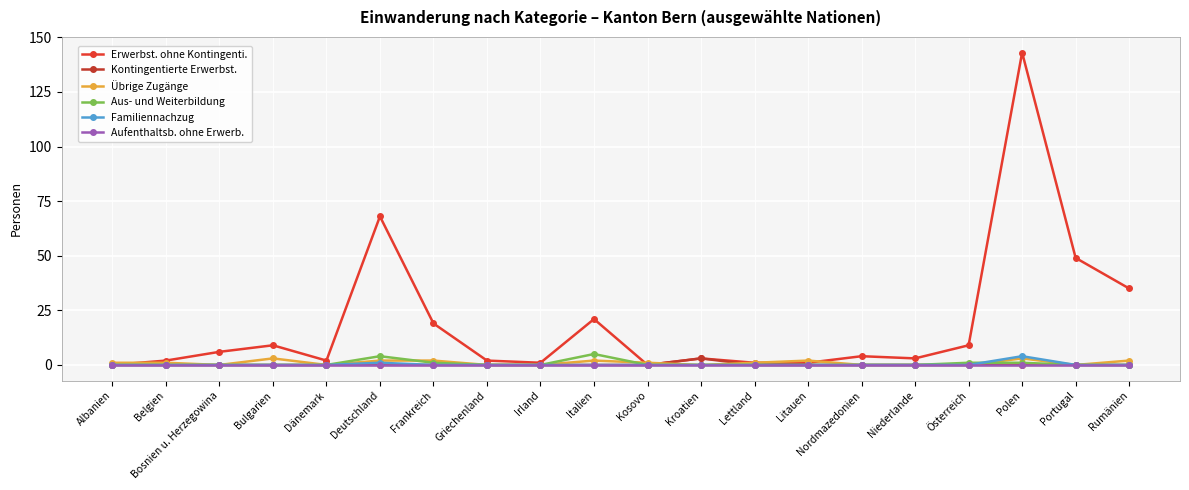

How many categories are shown in the chart?

20